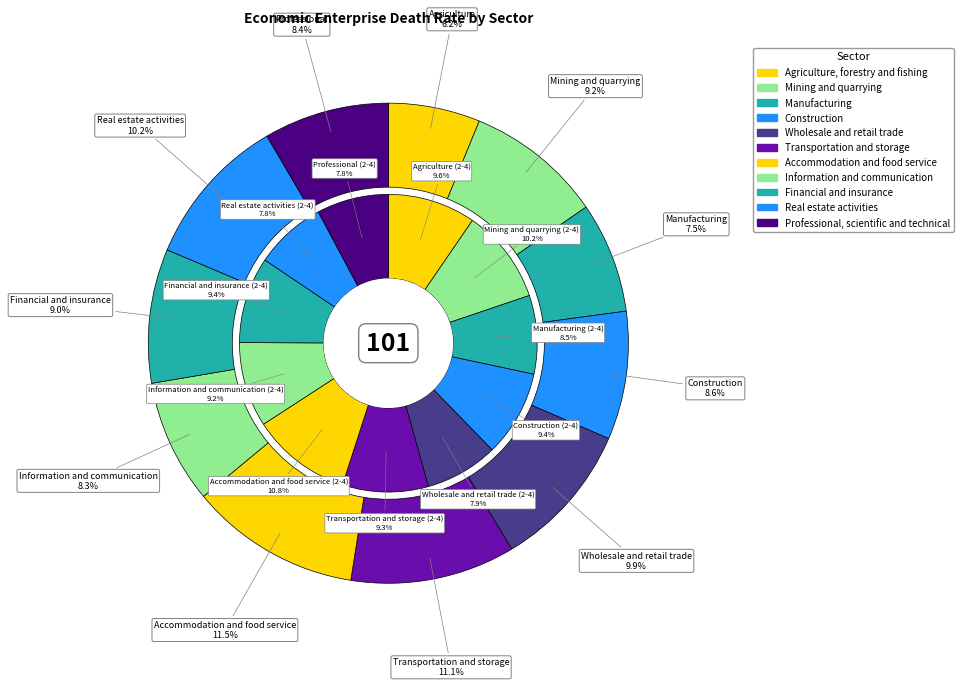

The Mining and quarrying slice represents 1% of the pie. True or false?

False